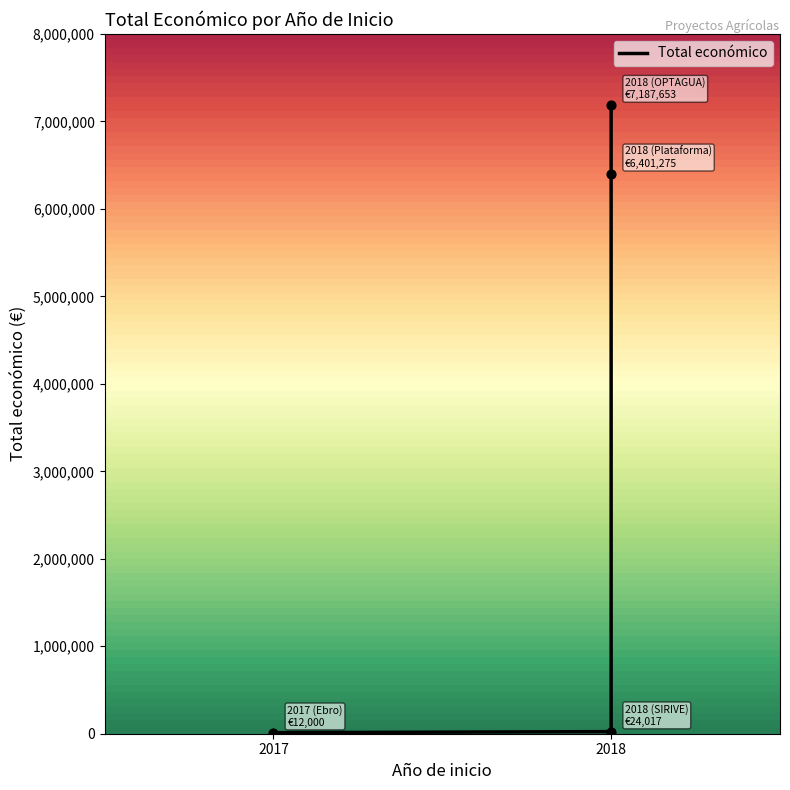

Approximately how many times larger is the value at 2018 compared to 2018?

1.1